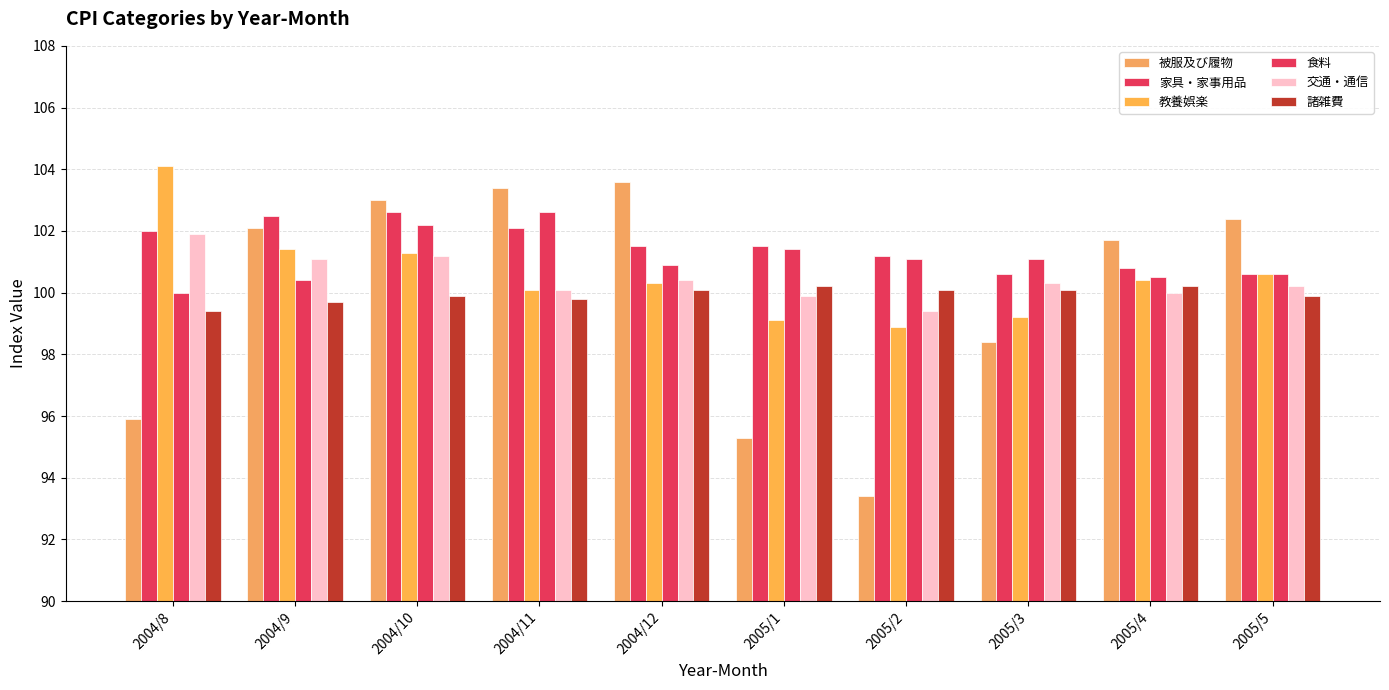

Count the number of data series in this chart.

6